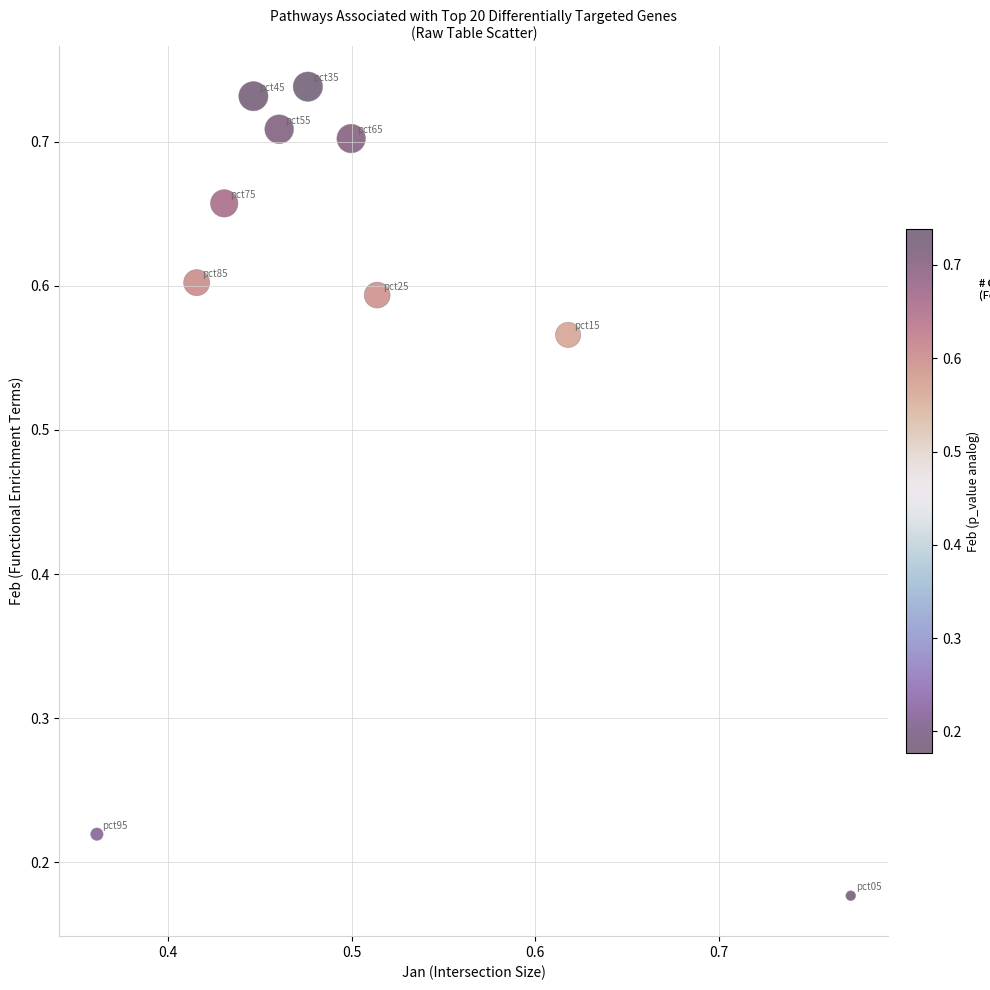

What is the average X value?

0.5